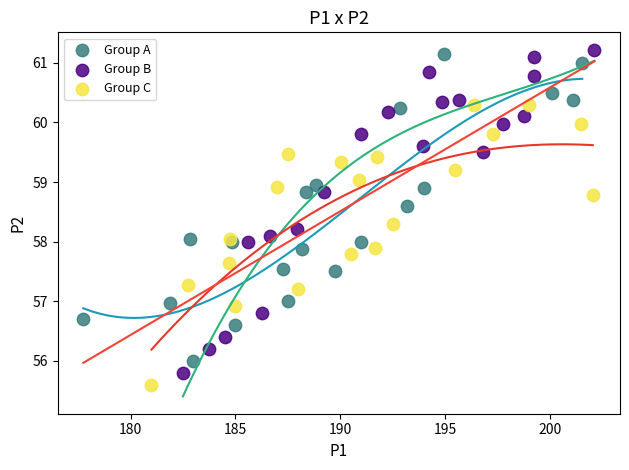

Which series reaches the maximum Y coordinate?

Group B